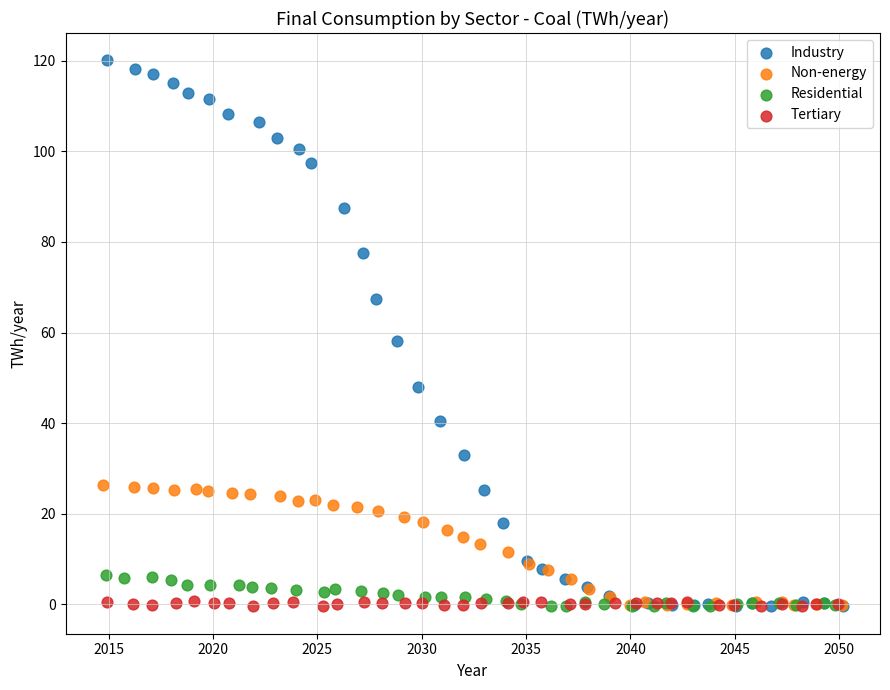

Which series has the largest Y range (max minus min)?

Industry